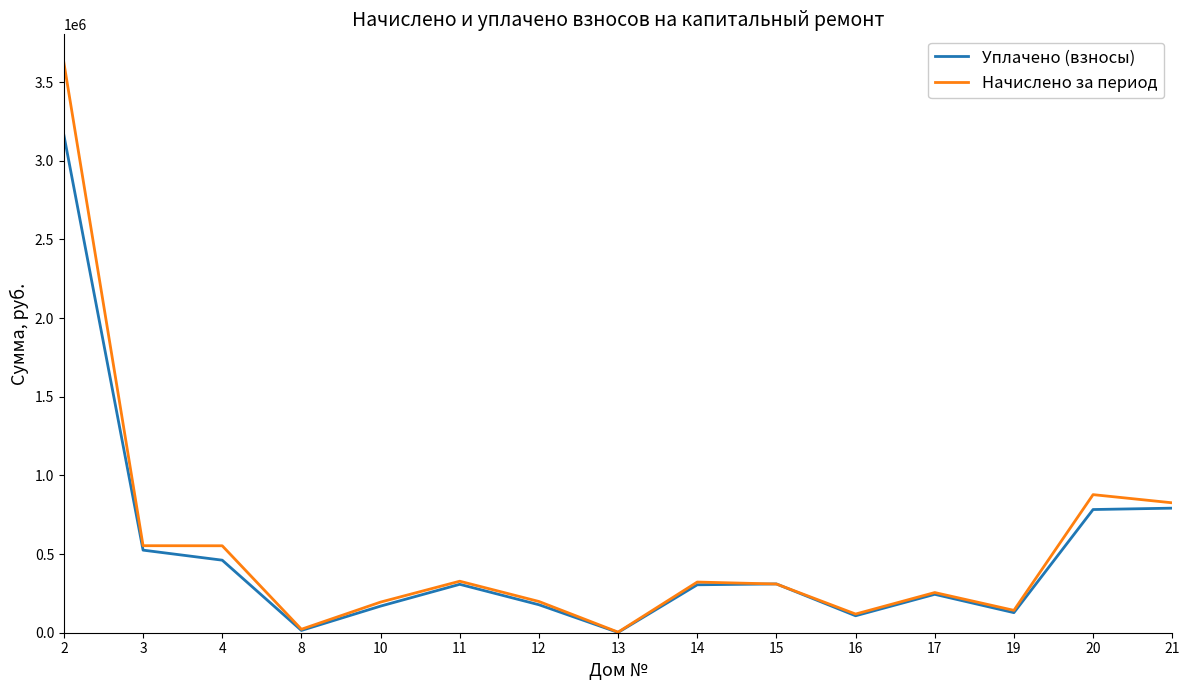

The Начислено за период series shows 552742.7 at 4. True or false?

True